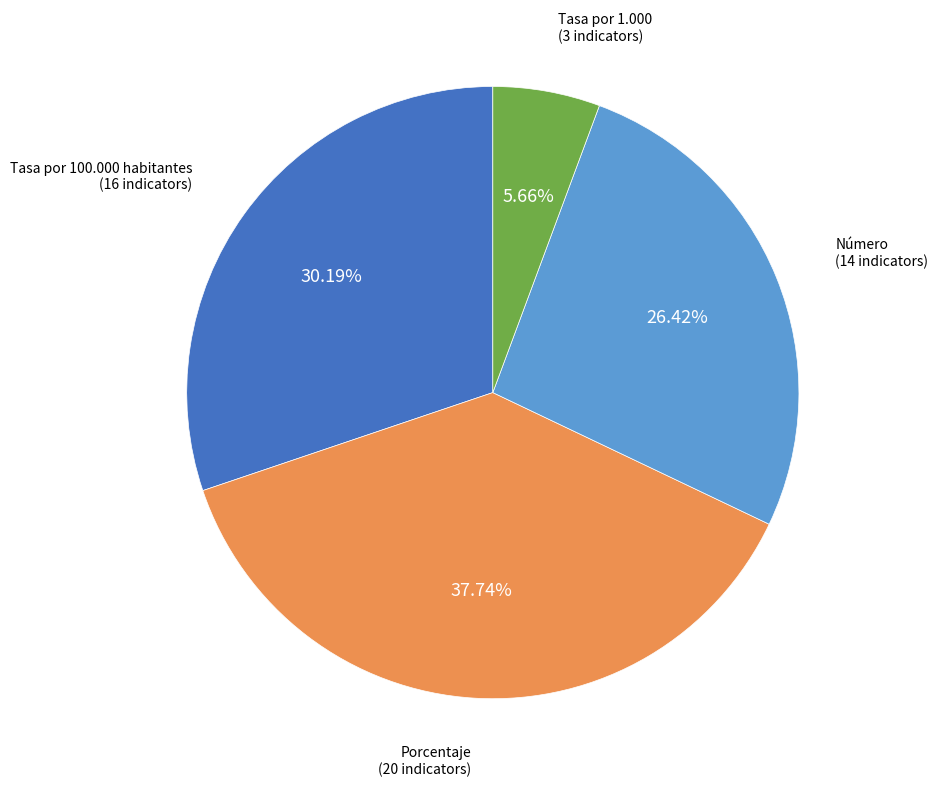

Is there any slice that represents more than half of the pie?

No